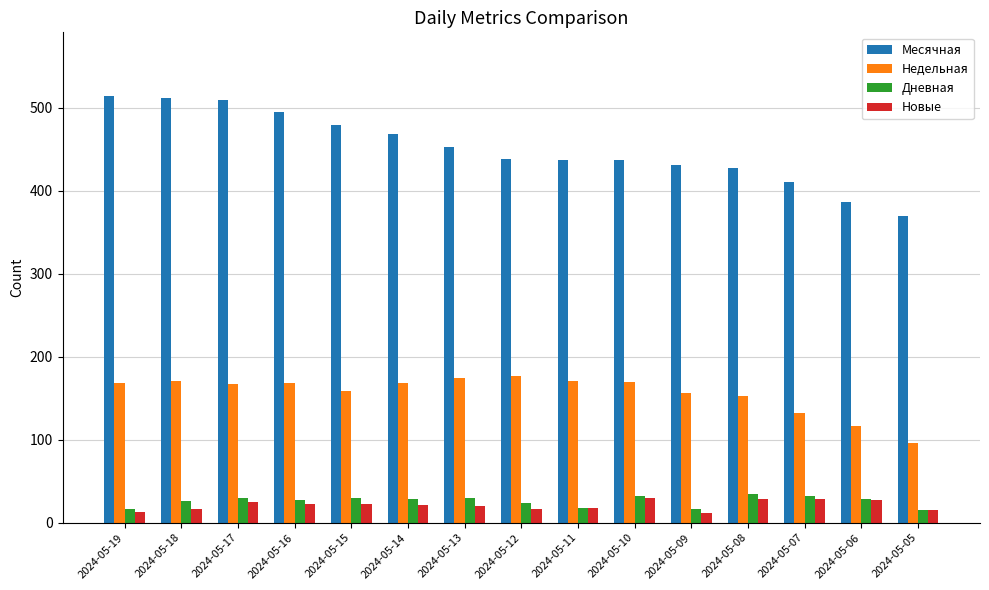

Which series has the largest total across all categories?

Месячная